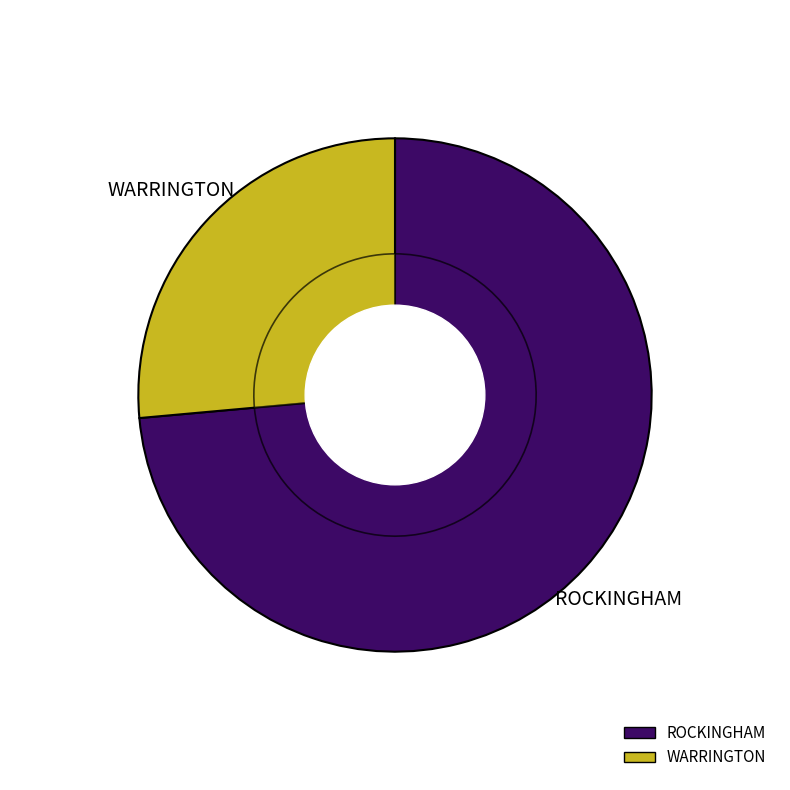

To the nearest percent, what is the average slice percentage?

50%